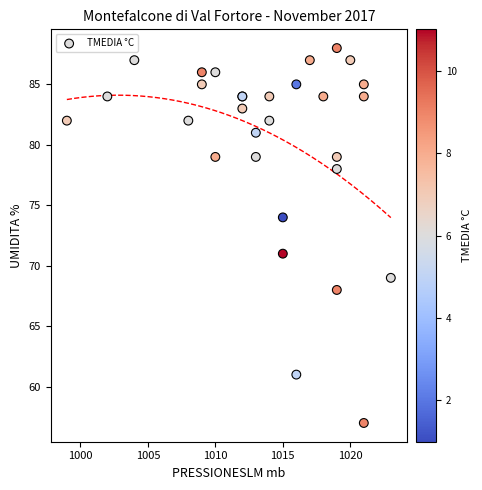

What Y value in the scatter plot is closest to 72?

71